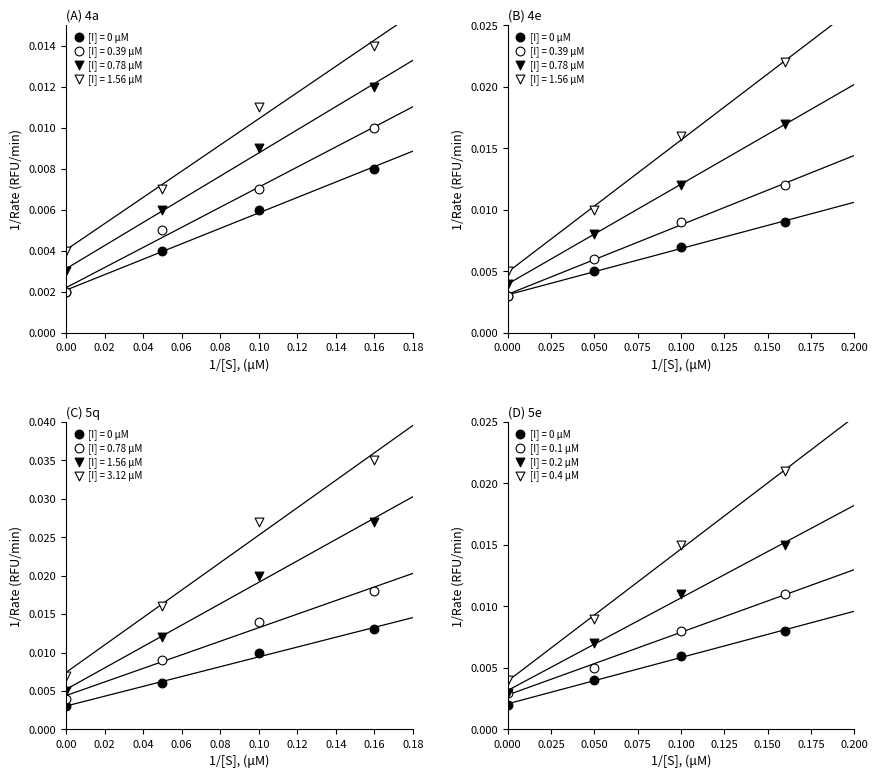

Which series contains the lowest Y value?

[I] = 0 uM